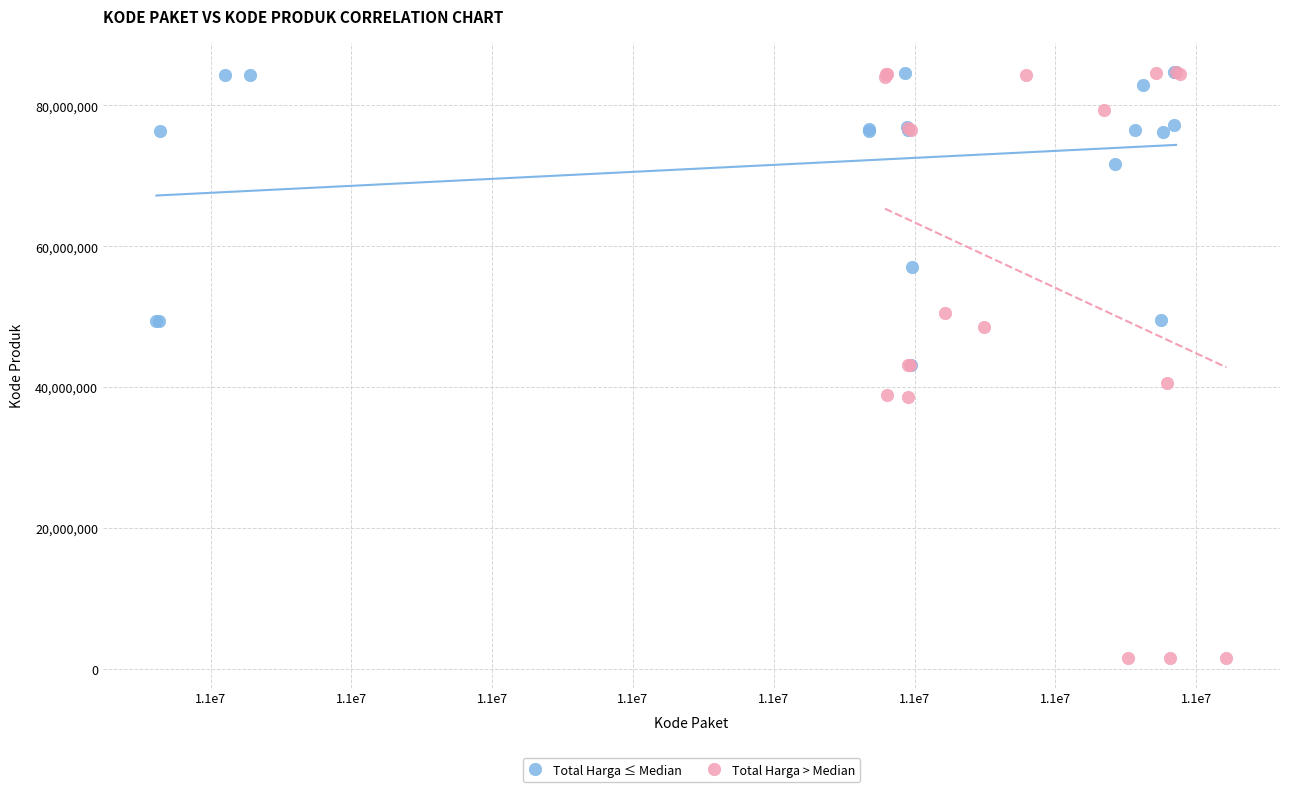

Which series contains the lowest Y value?

Total Harga > Median